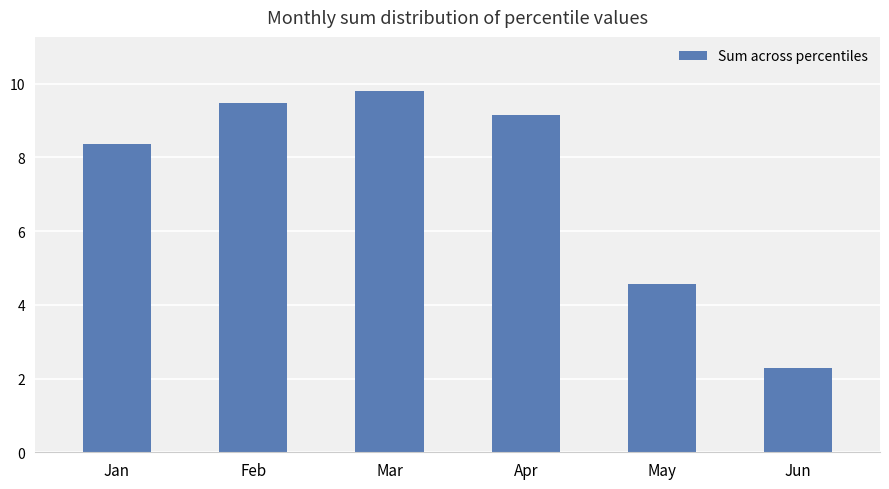

Rank the categories by value from highest to lowest.

Mar, Feb, Apr, Jan, May, Jun